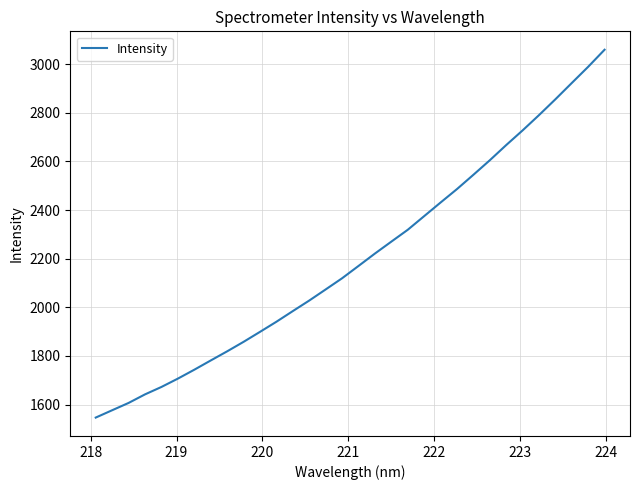

What is the maximum value shown in the chart?

3059.4